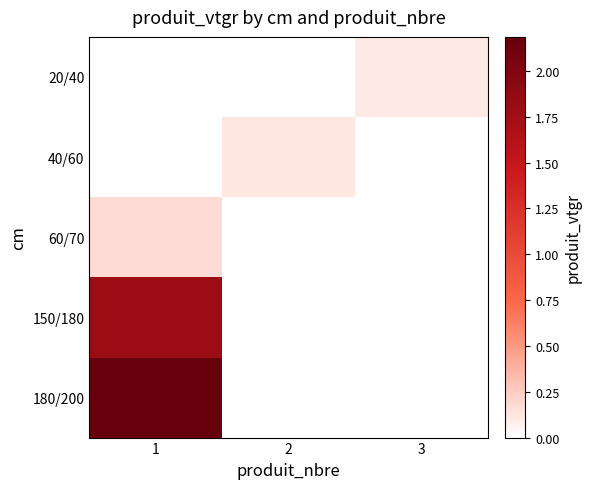

How many series are shown in this chart?

5